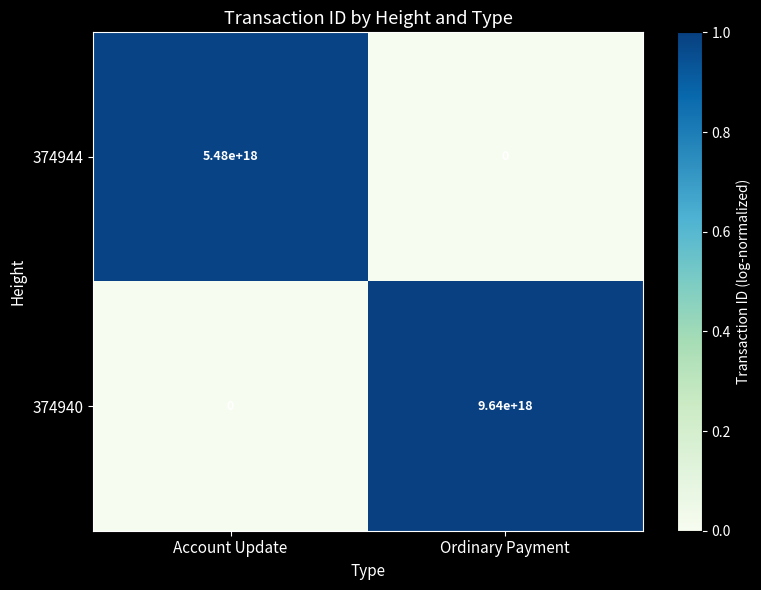

Is it true that 374944 equals -2781179677164928000 at Ordinary Payment?

False